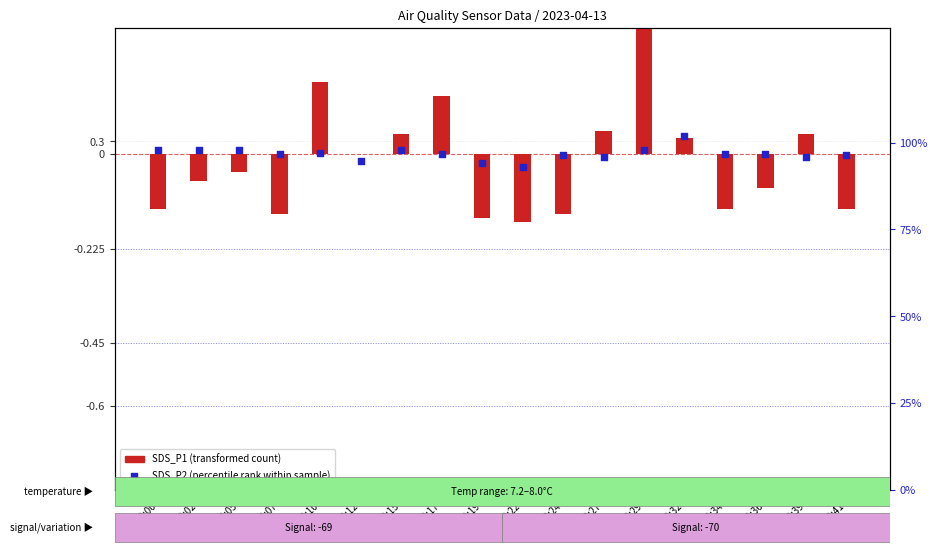

What are all the series names shown in the legend?

SDS_P1 (transformed count), SDS_P2 (percentile rank within sample)